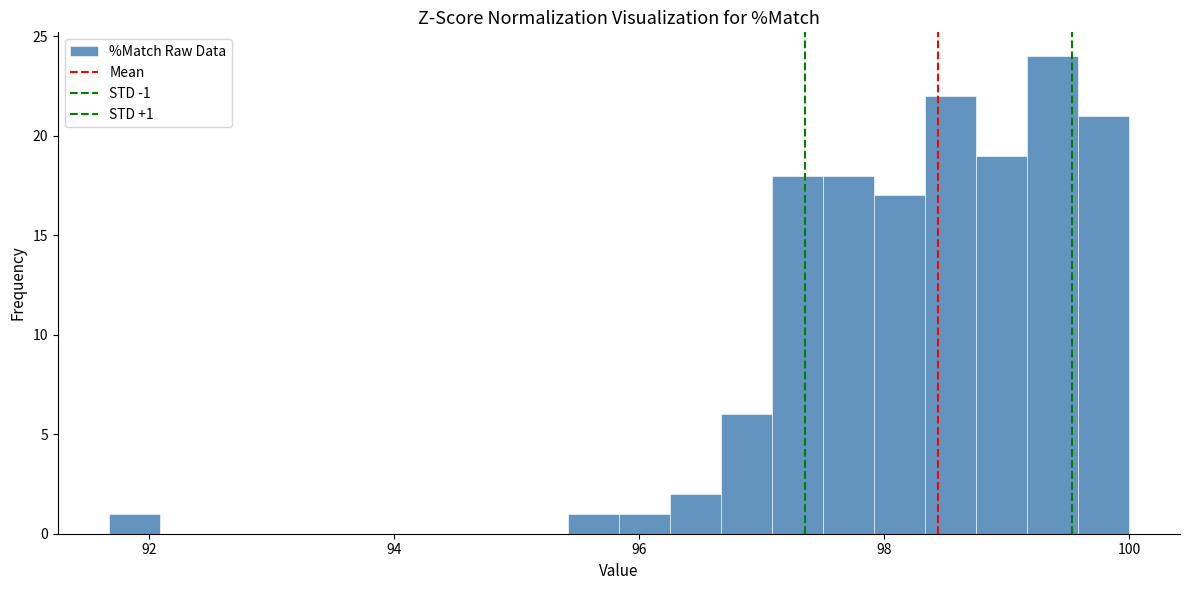

Read against the x-axis, roughly where is the centre of the tallest bar?

99.4